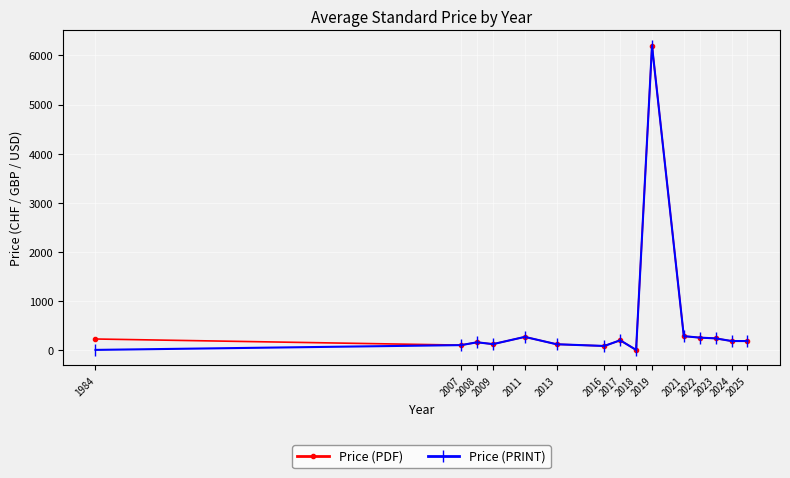

What is the difference between the maximum and second lowest values in the Price (PRINT) series?

6200.0